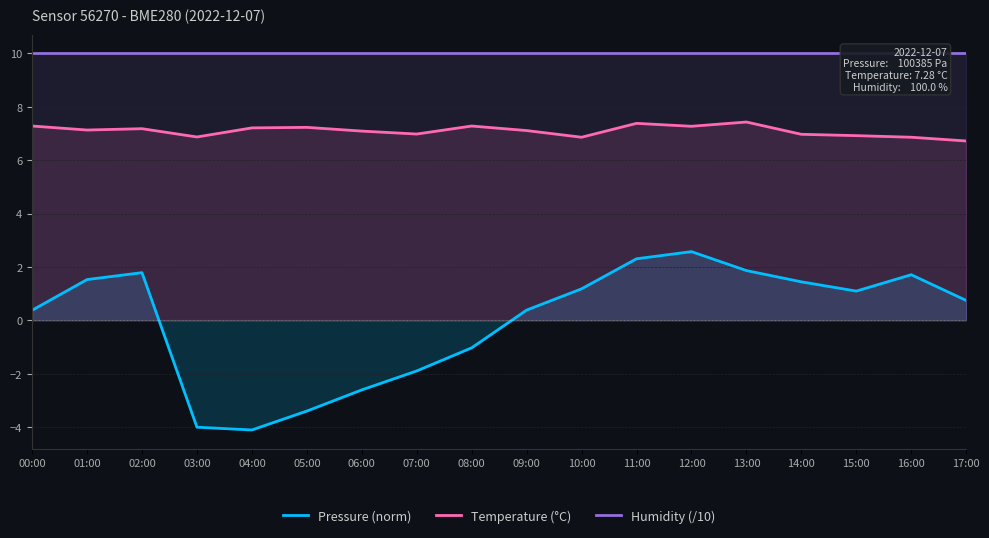

How many series are shown in this chart?

3